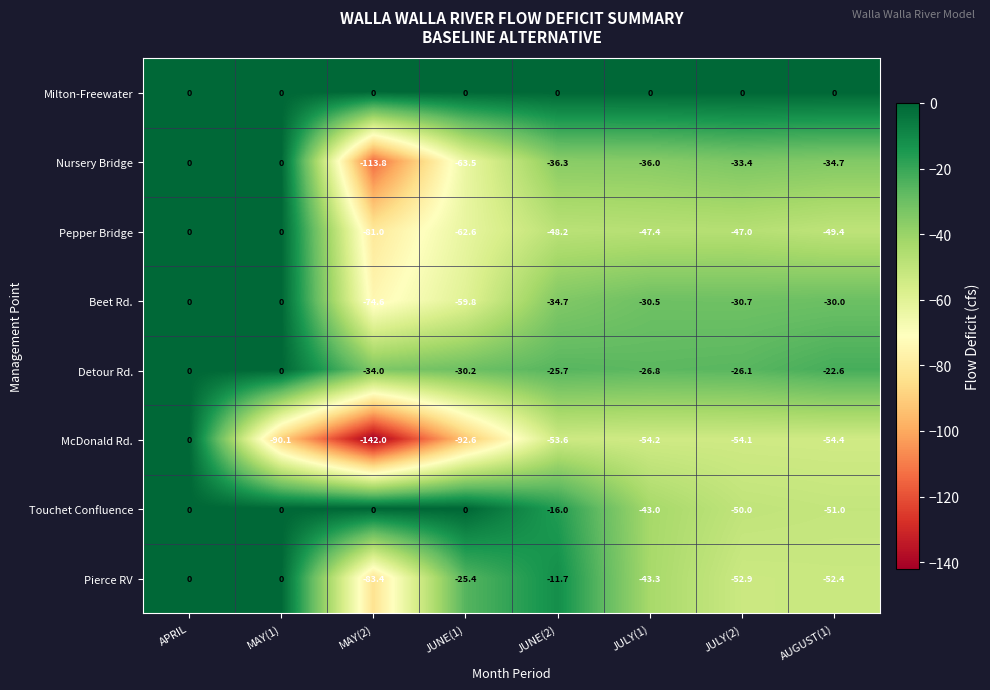

Which series changed the most between MAY(1) and JULY(1)?

Pepper Bridge